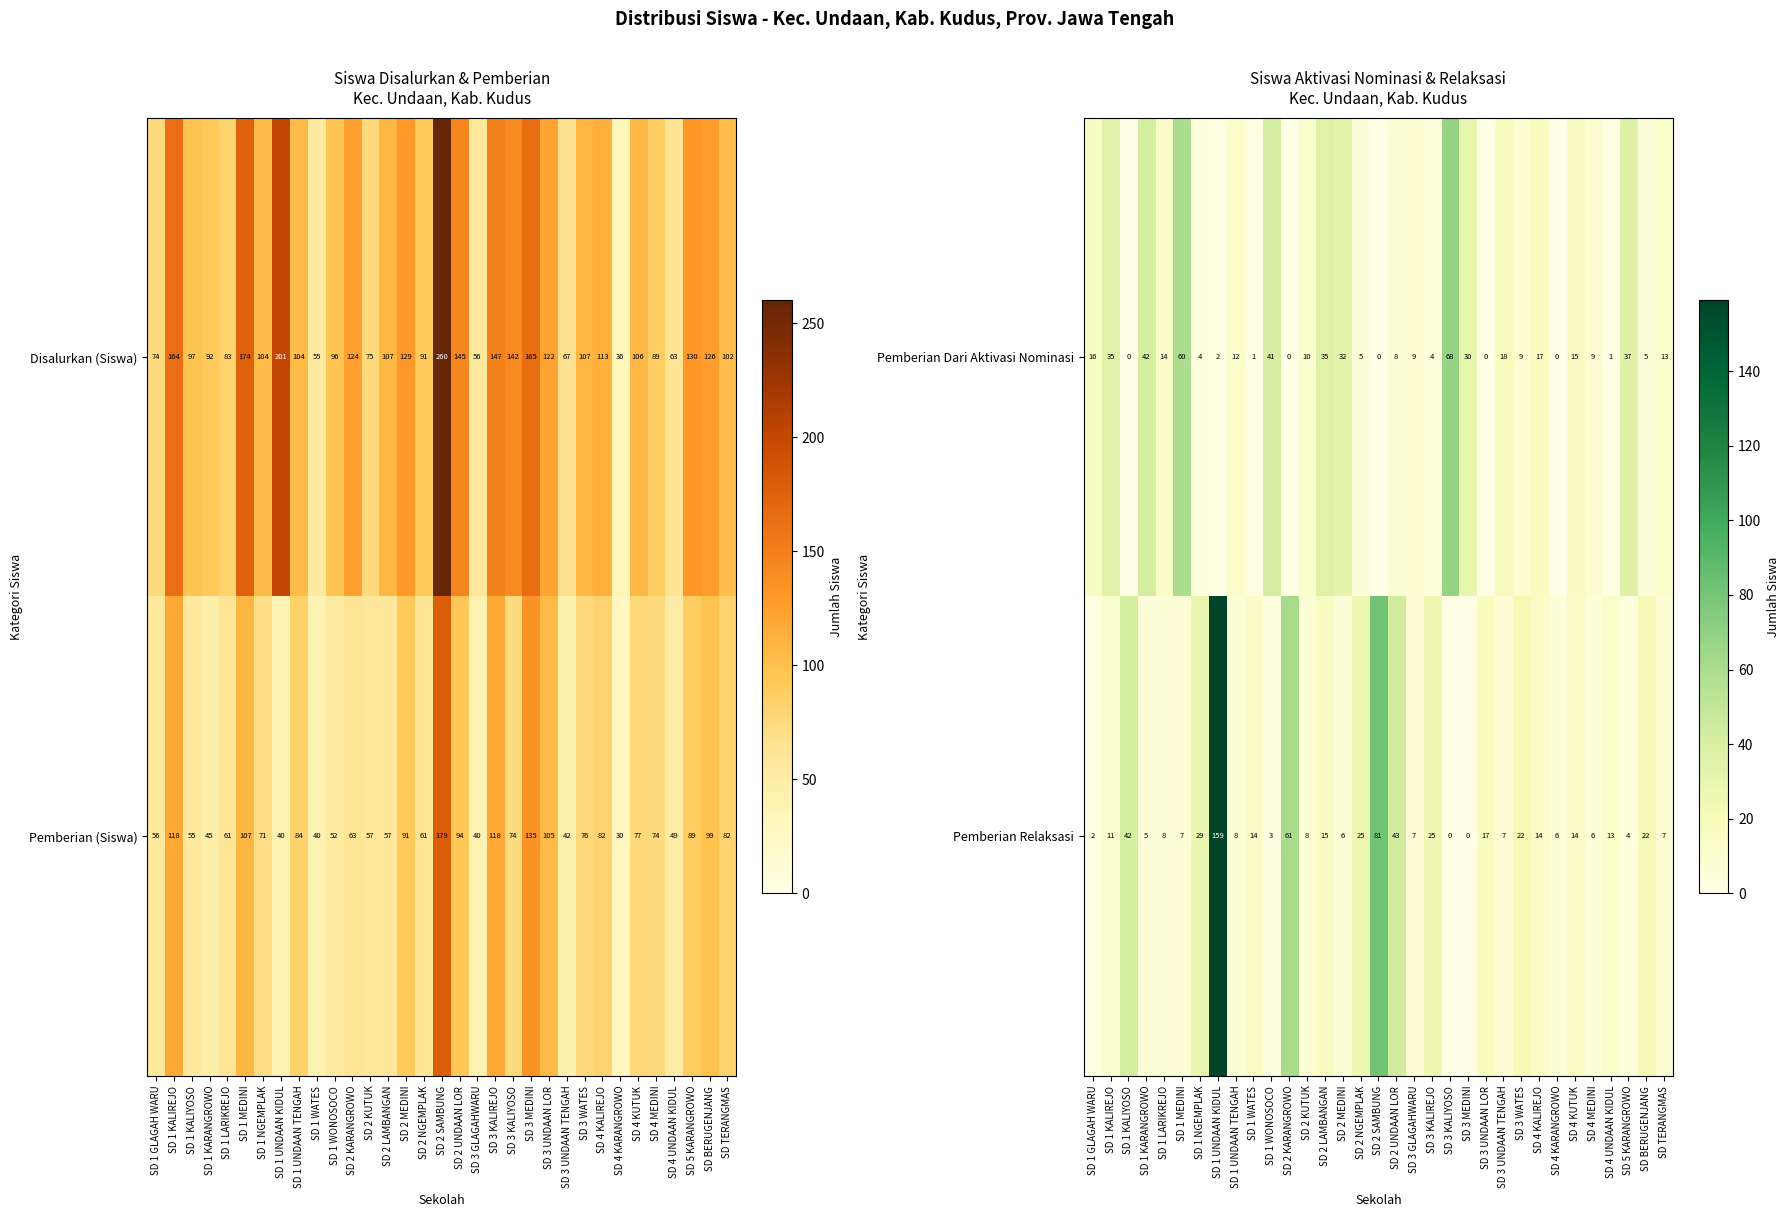

What is the maximum value for Pemberian Dari Aktivasi Nominasi?

68